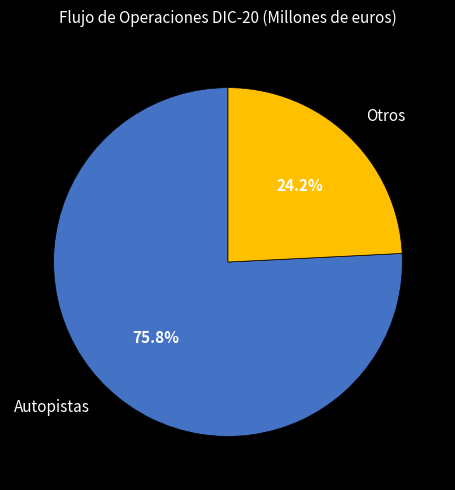

The Autopistas slice represents 76% of the pie. True or false?

True